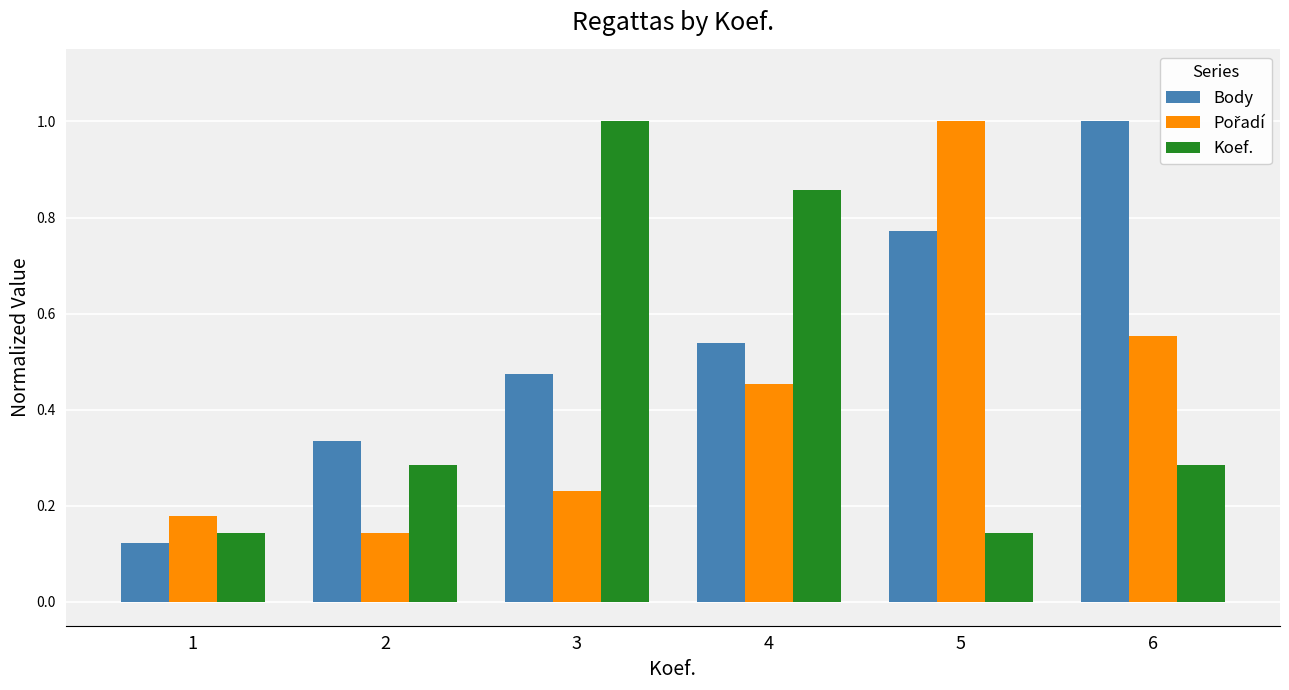

Between 4 and 6, which series saw the biggest shift?

Koef.